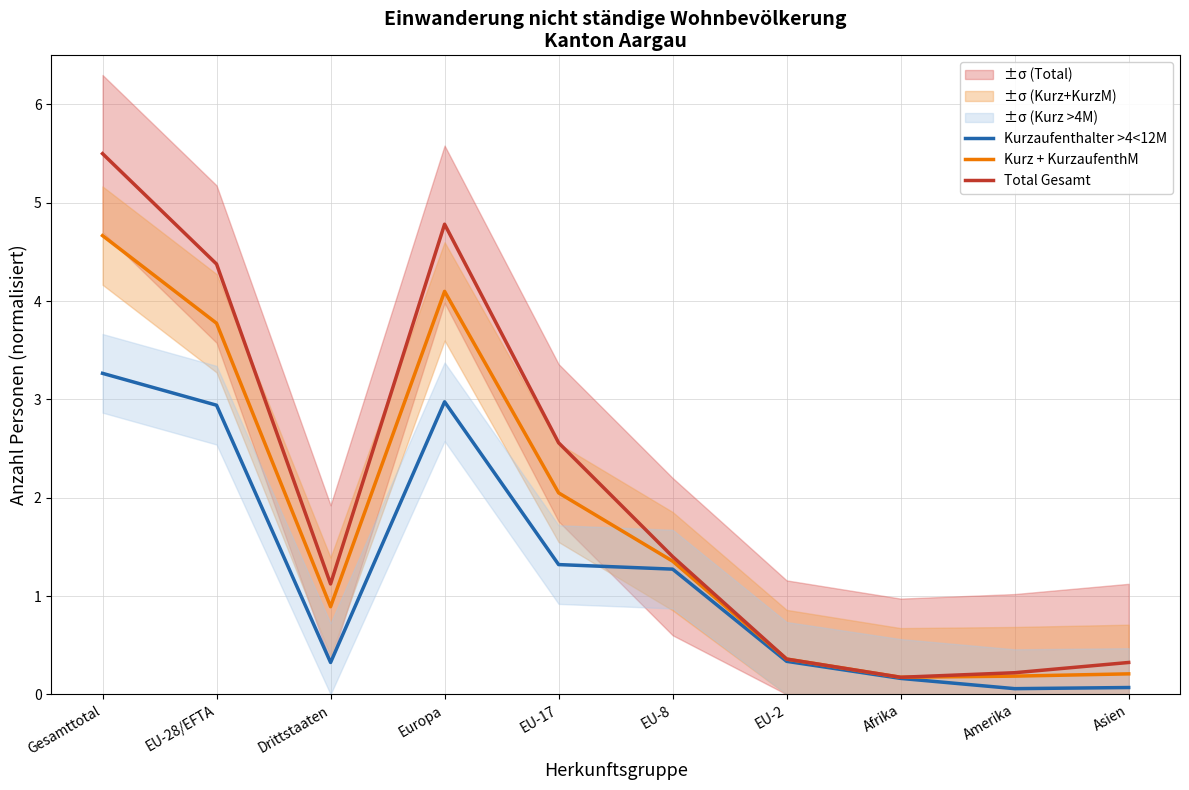

How many lines are shown in the chart?

3